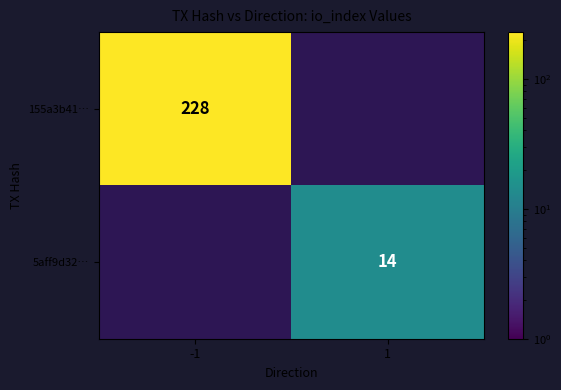

At which category does the chart reach its minimum across all series?

1